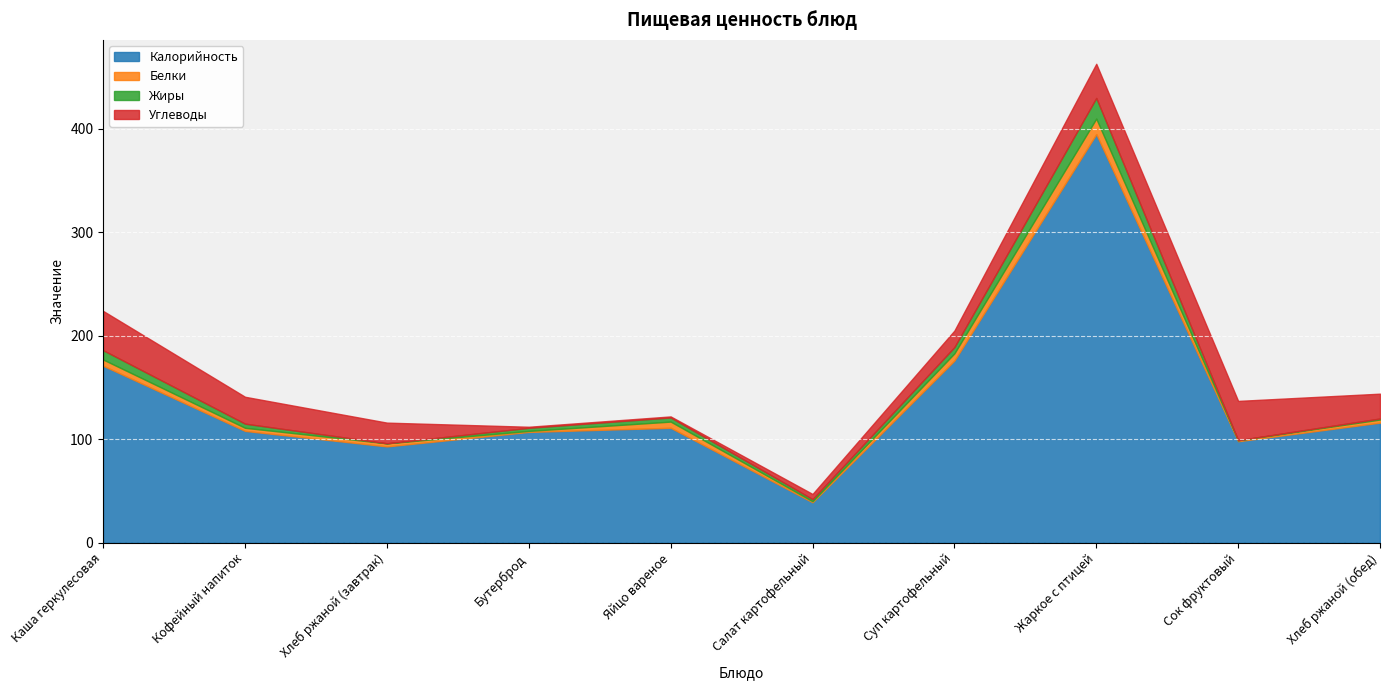

Reading left to right, extract all data points from this chart.

Калорийность: 171	108	93	107	111	39	176	395	98	116
Белки: 6	3	3	1	6	1	7	15	1	3
Жиры: 9	4	0	3	4	2	6	20	0	1
Углеводы: 38	26	20	1	1	5	16	33	38	24